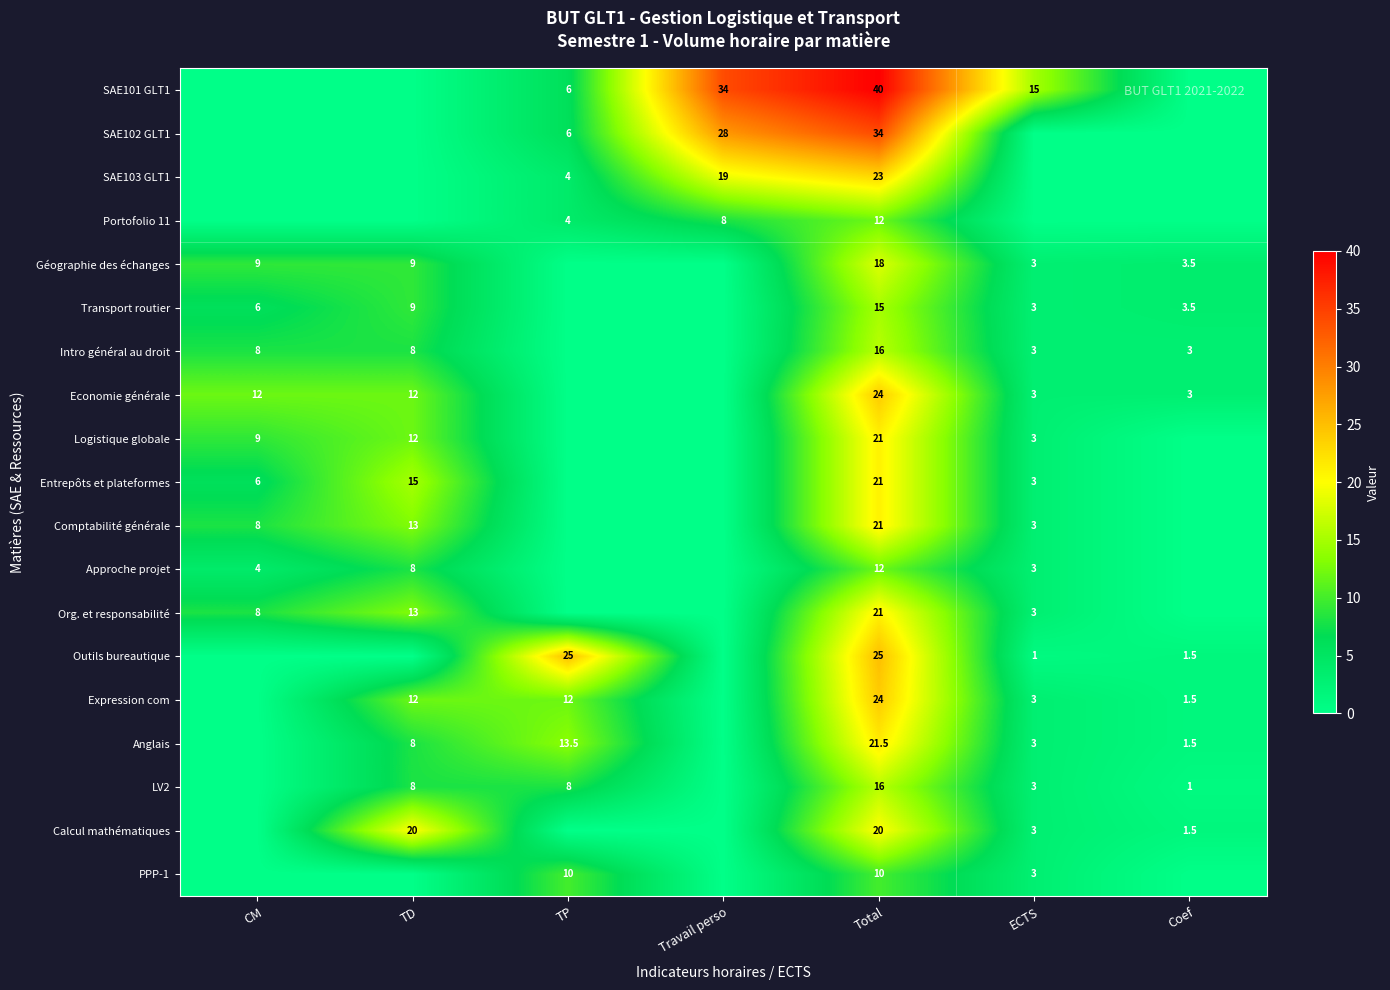

Count the number of categories in the chart.

7